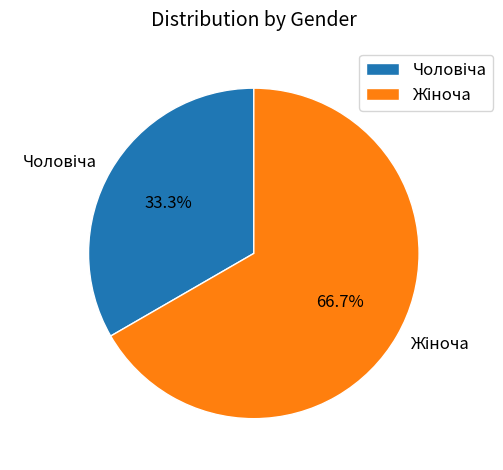

How many slices are in this pie chart?

2